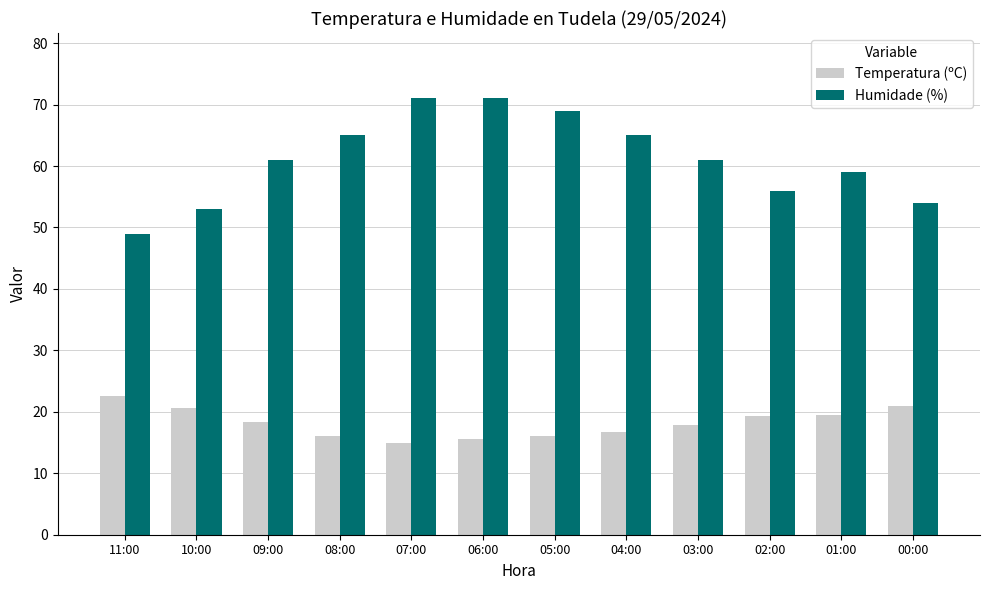

Which category has the lowest value in the Humidade (%) series?

11:00